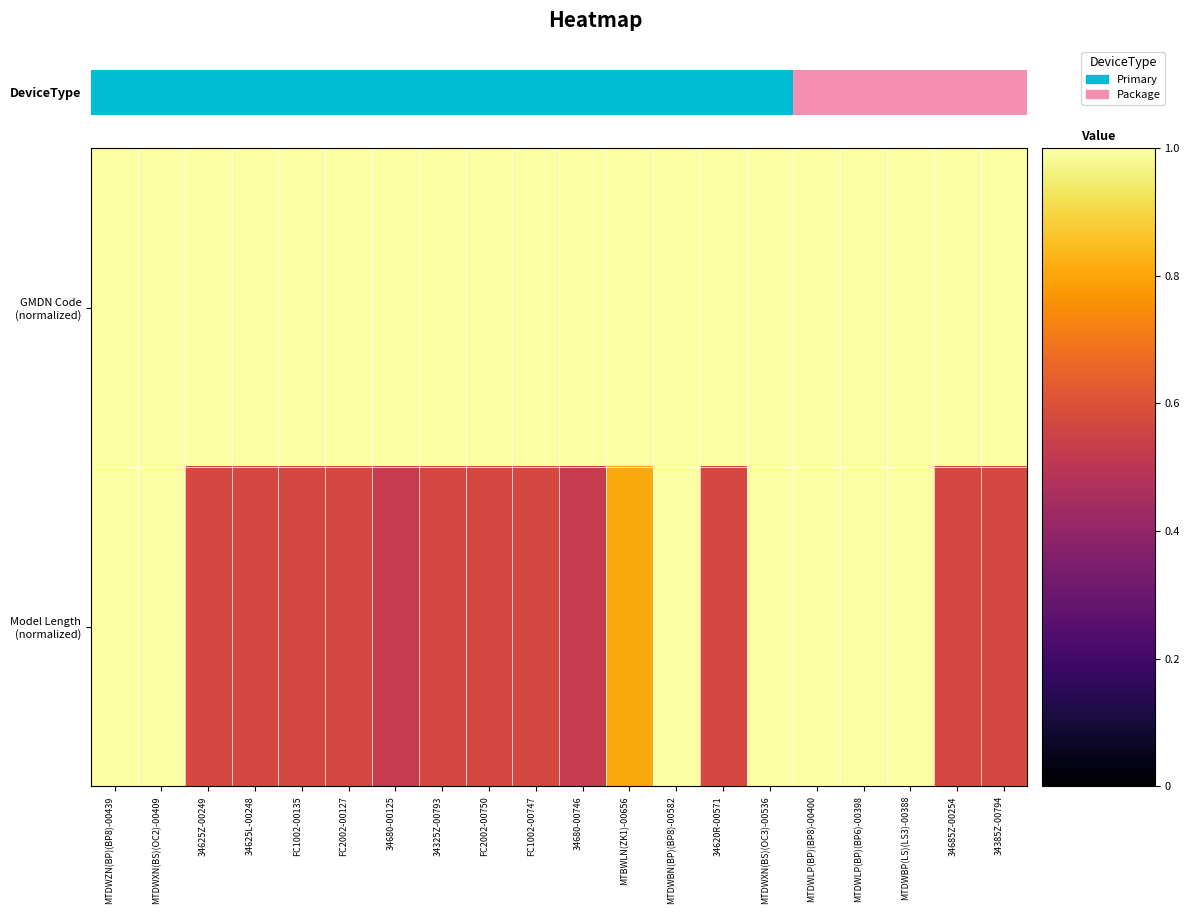

Which series has the widest spread of values?

Model Length (normalized)